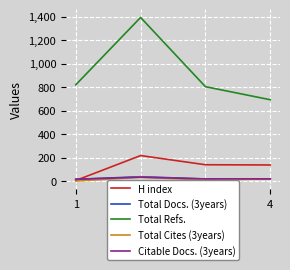

What is the value of the Total Cites (3years) point at the 2nd from the left?

10